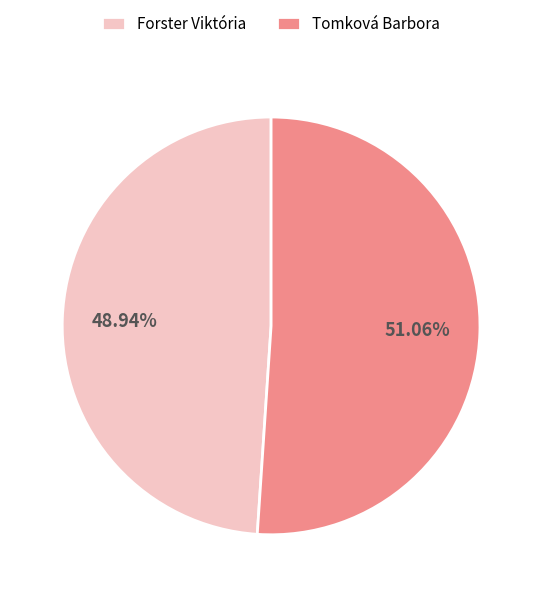

To the nearest percent, what percentage of the pie is Tomková Barbora?

51%